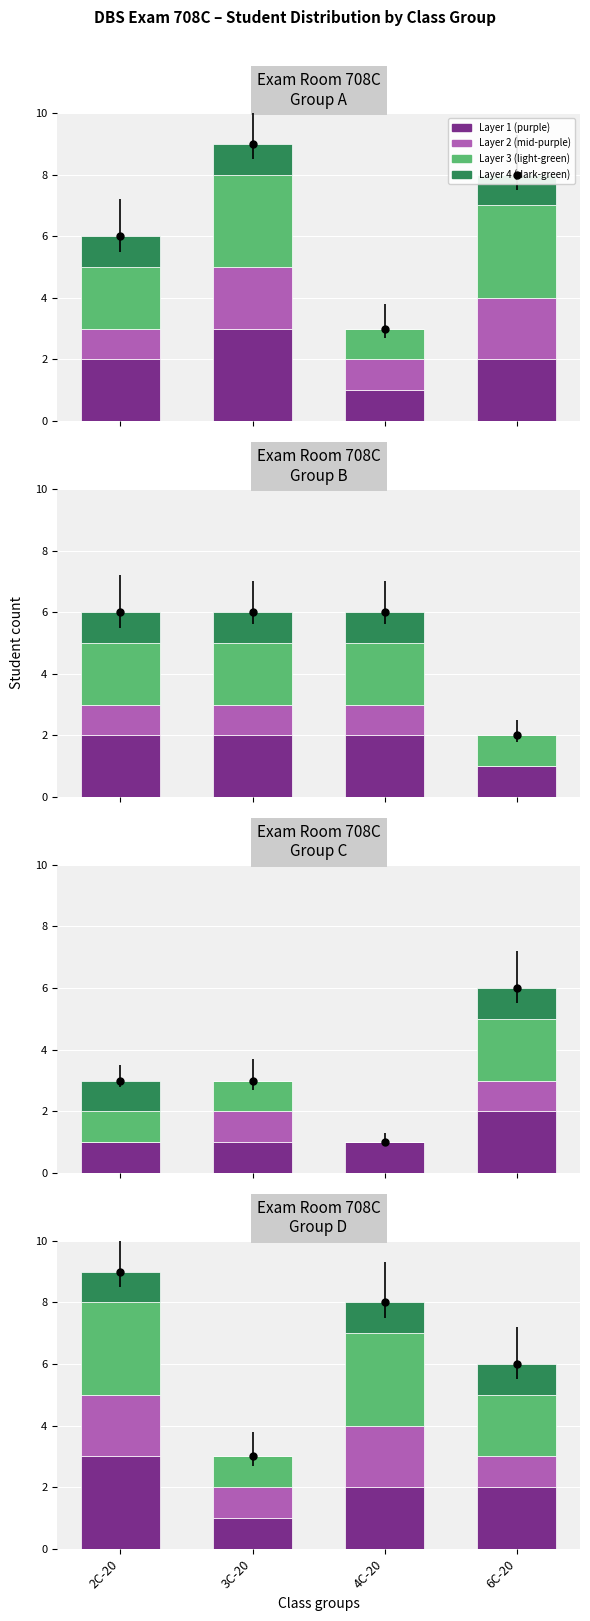

Which has a higher value, 3C-20 or 2C-20?

3C-20